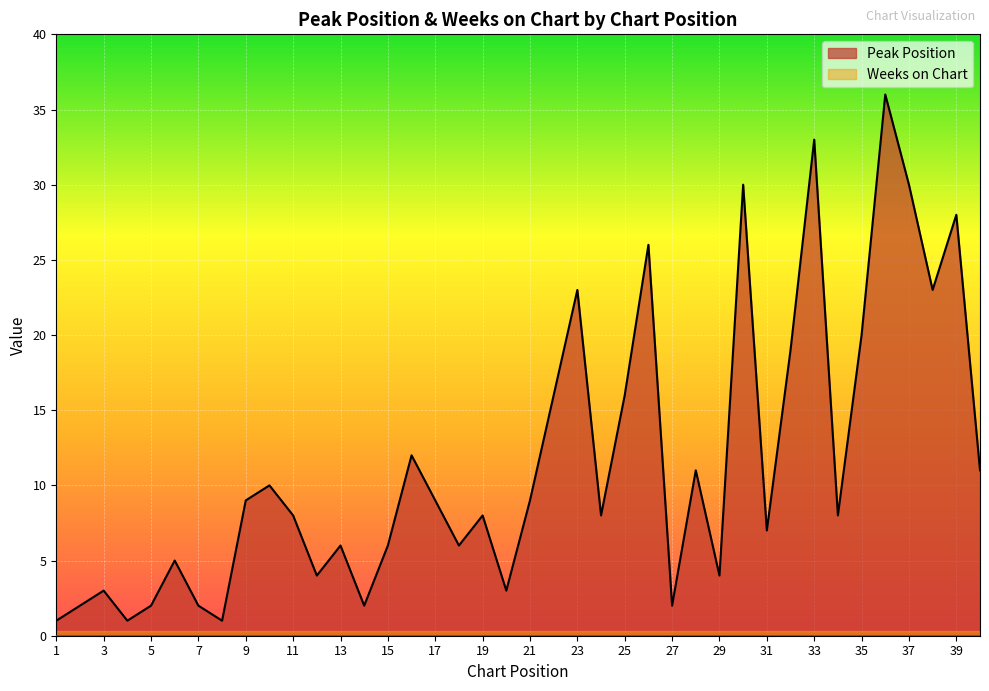

What is the difference between the second highest and second lowest values?

32